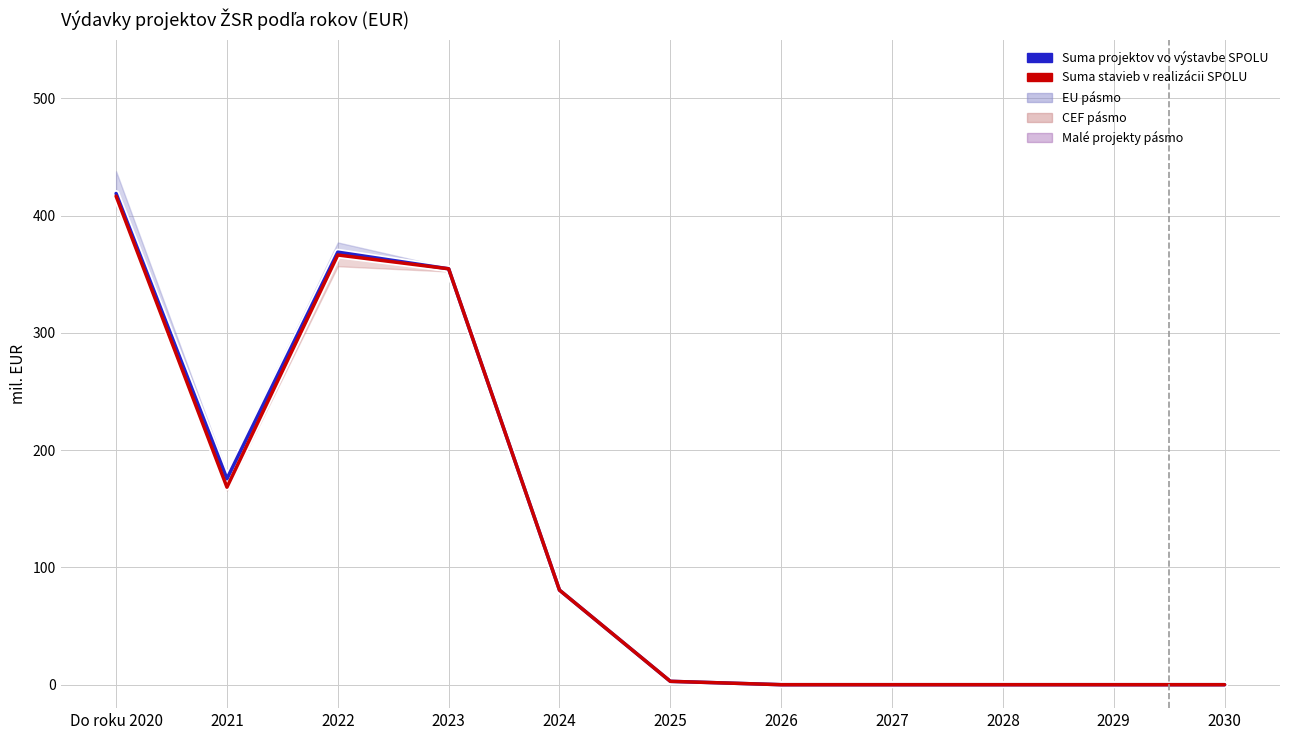

Which label corresponds to the largest value in the chart?

Do roku 2020